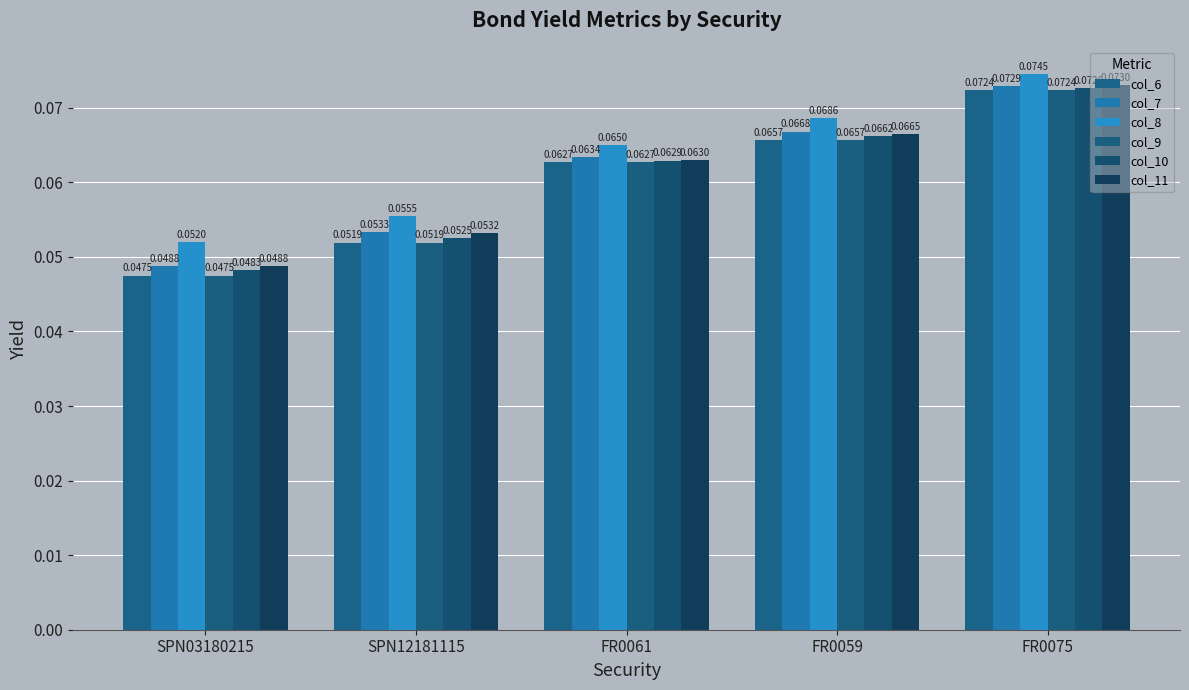

What is the total value across all series at FR0061?

0.4